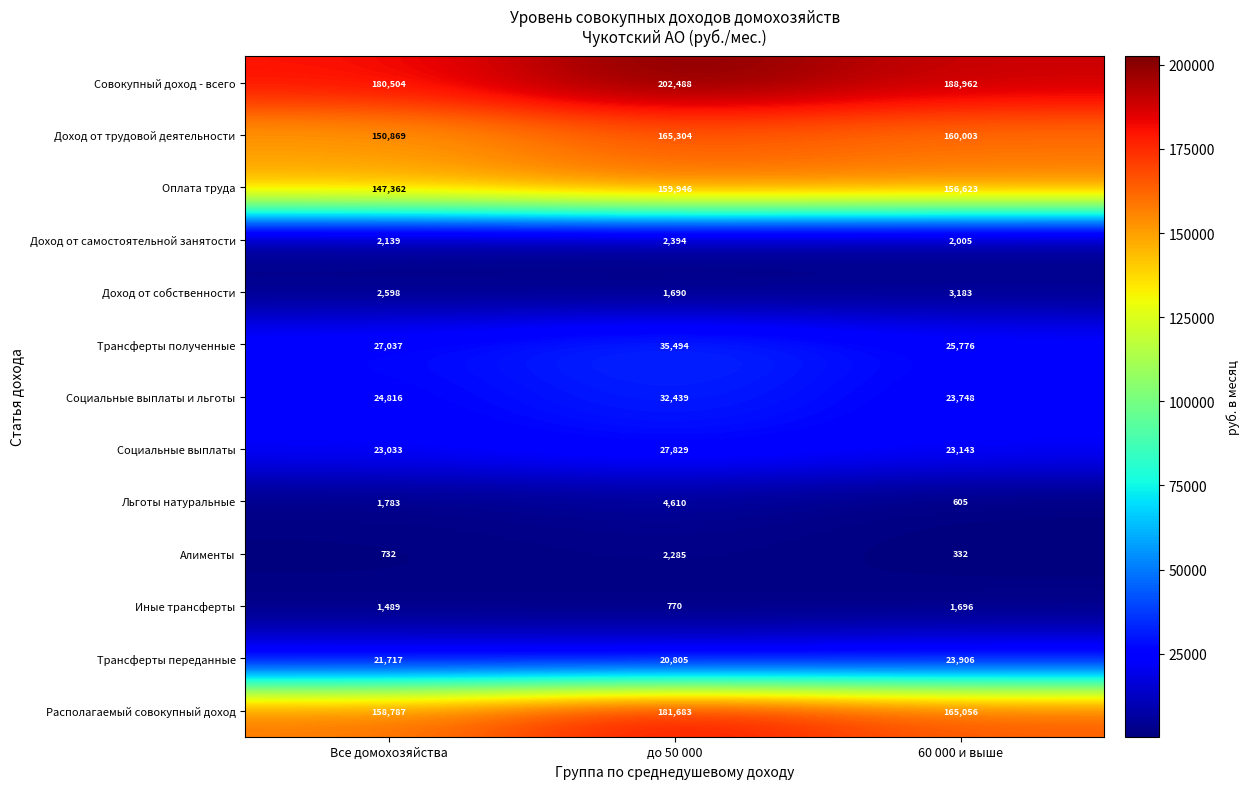

Is it true that Алименты equals 287 at Все домохозяйства?

False